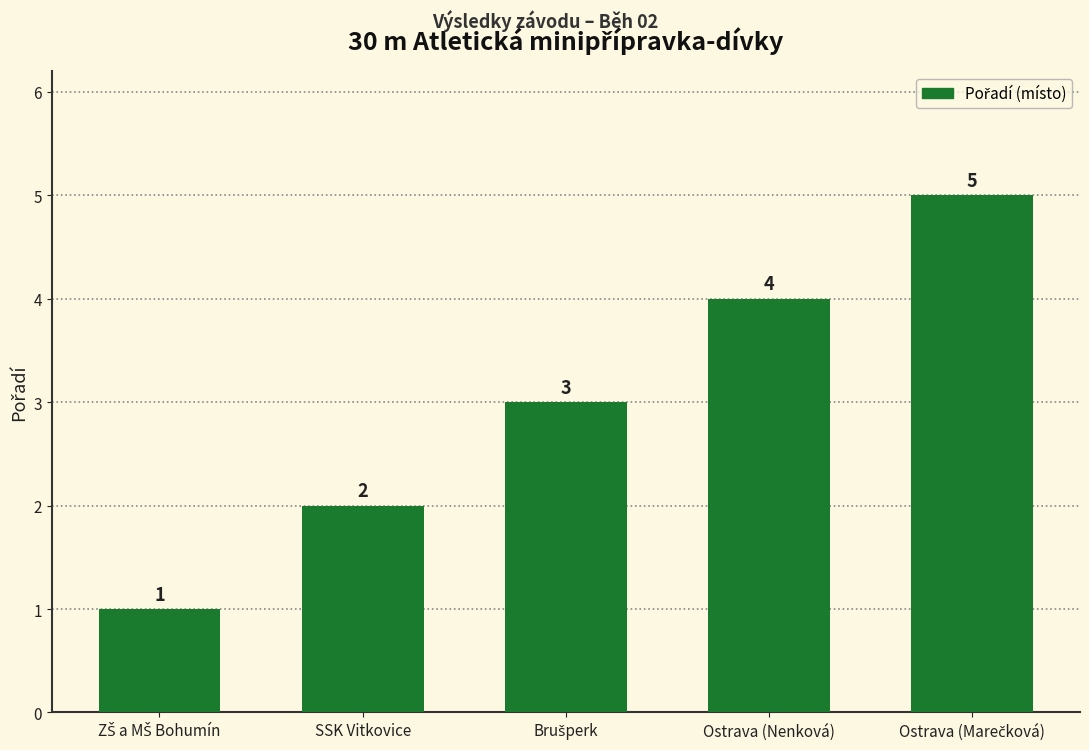

What is the label of the 2nd bar from the left?

SSK Vitkovice